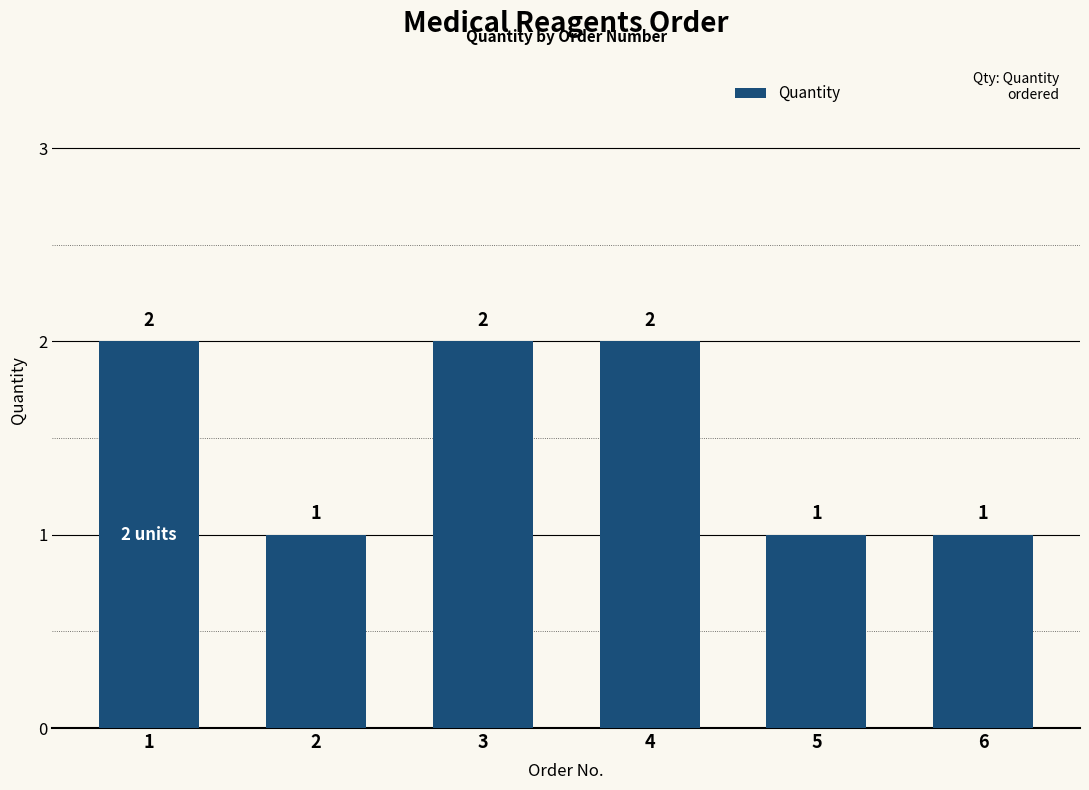

Which has a higher value, 3 or 6?

3